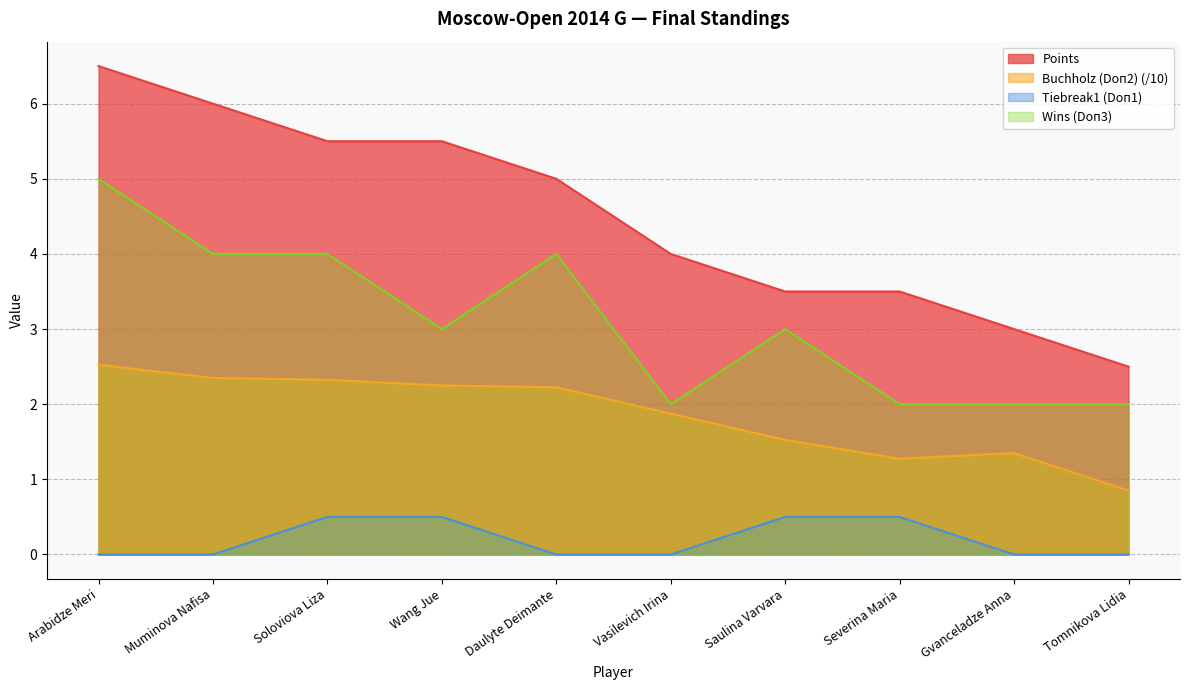

How many data points in Wins (Doп3) are less than 3?

4